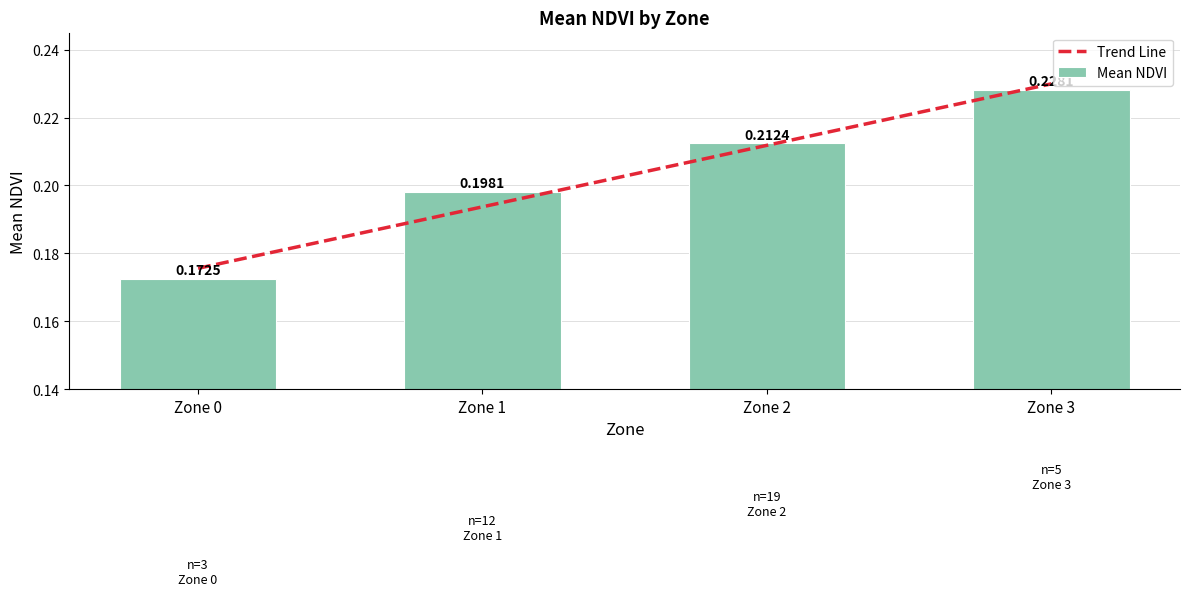

The Mean NDVI series shows 0.3 at Zone 1. True or false?

False